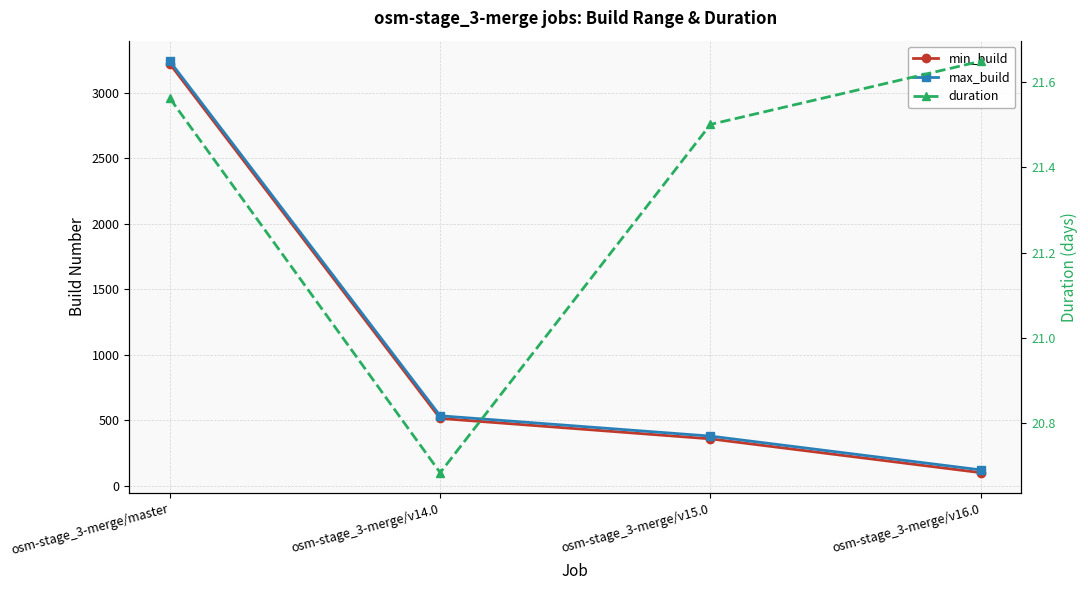

What is the label of the 1st point from the right?

osm-stage_3-merge/v16.0